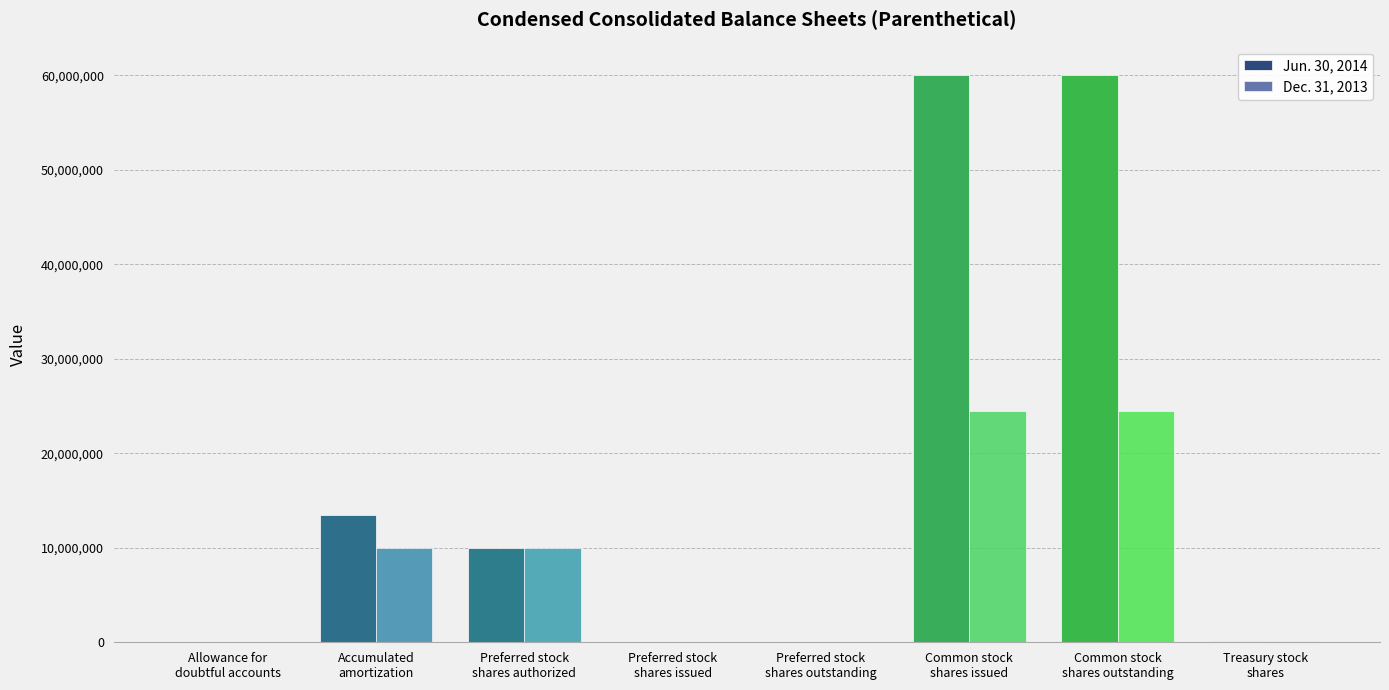

Which series has the largest total across all categories?

Jun. 30, 2014